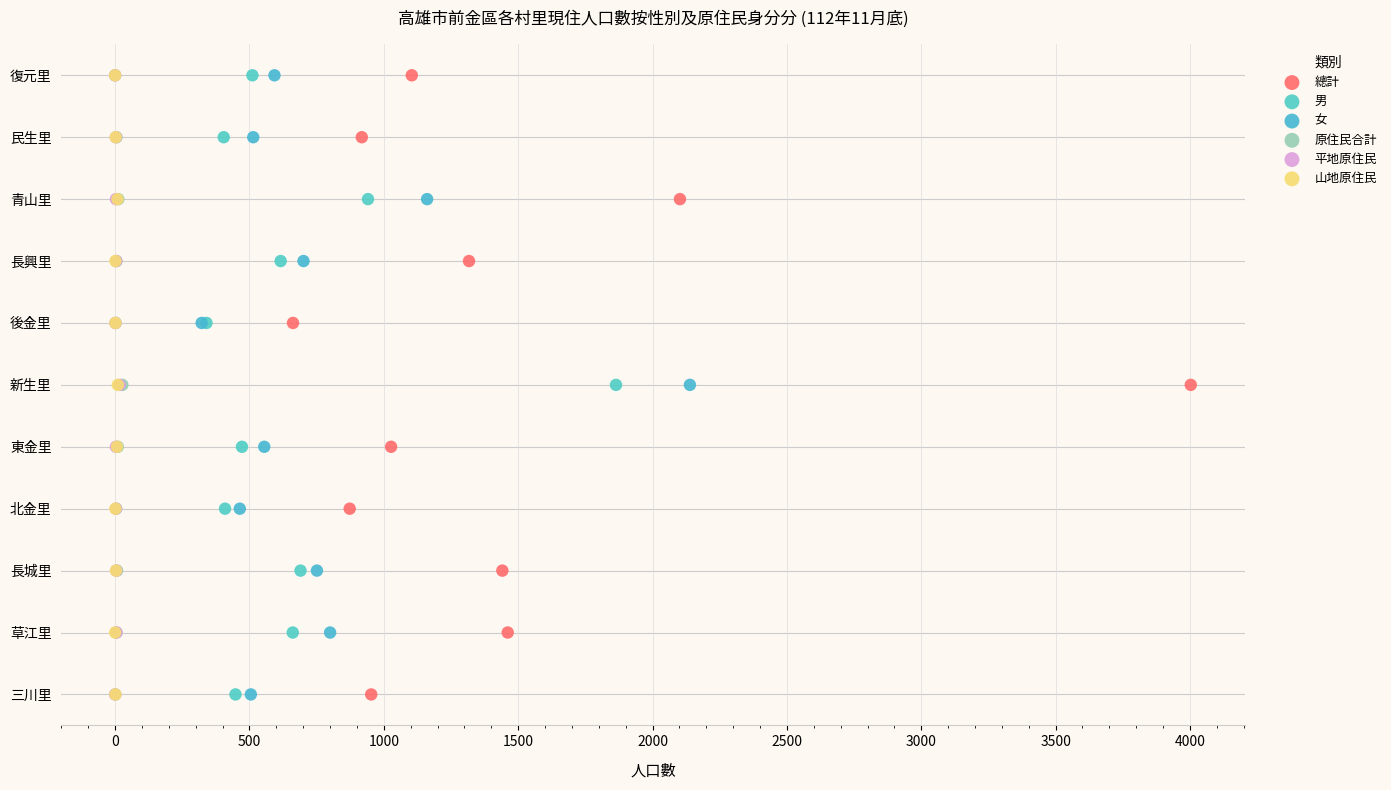

What are all the series names shown in the legend?

總計, 男, 女, 原住民合計, 平地原住民, 山地原住民